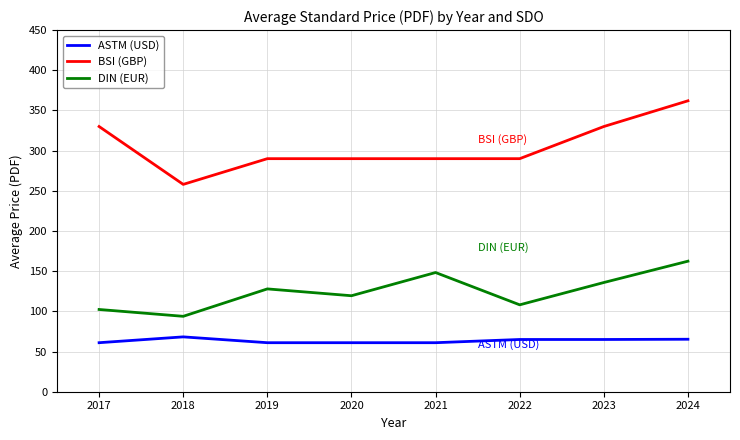

What are all the series names shown in the legend?

ASTM (USD), BSI (GBP), DIN (EUR)